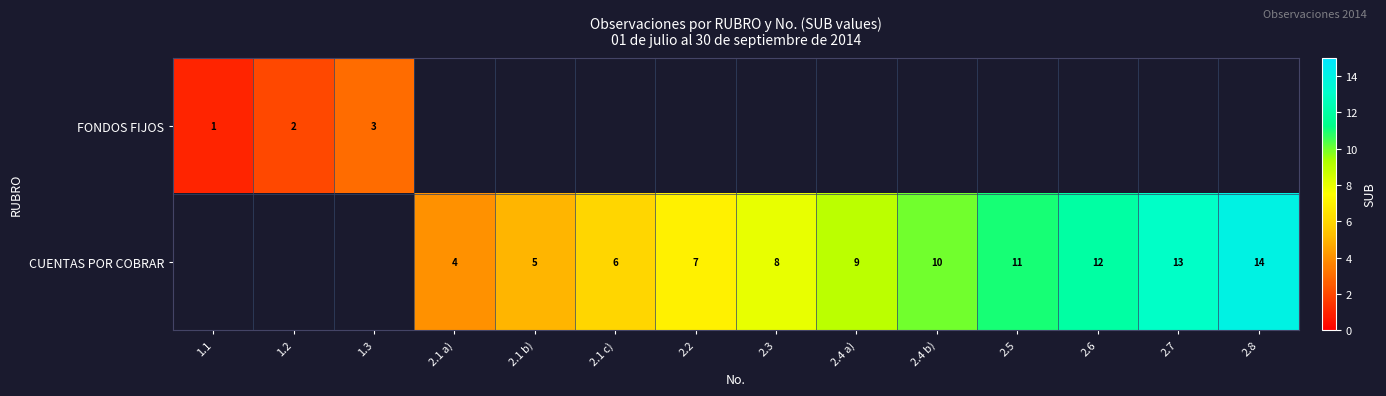

True or false: CUENTAS POR COBRAR has a value of 2 at 2.2.

False